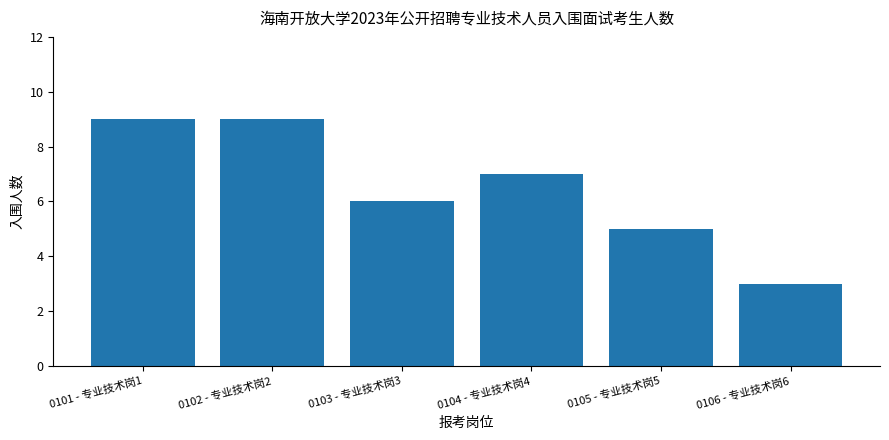

How many data points are less than 7?

3